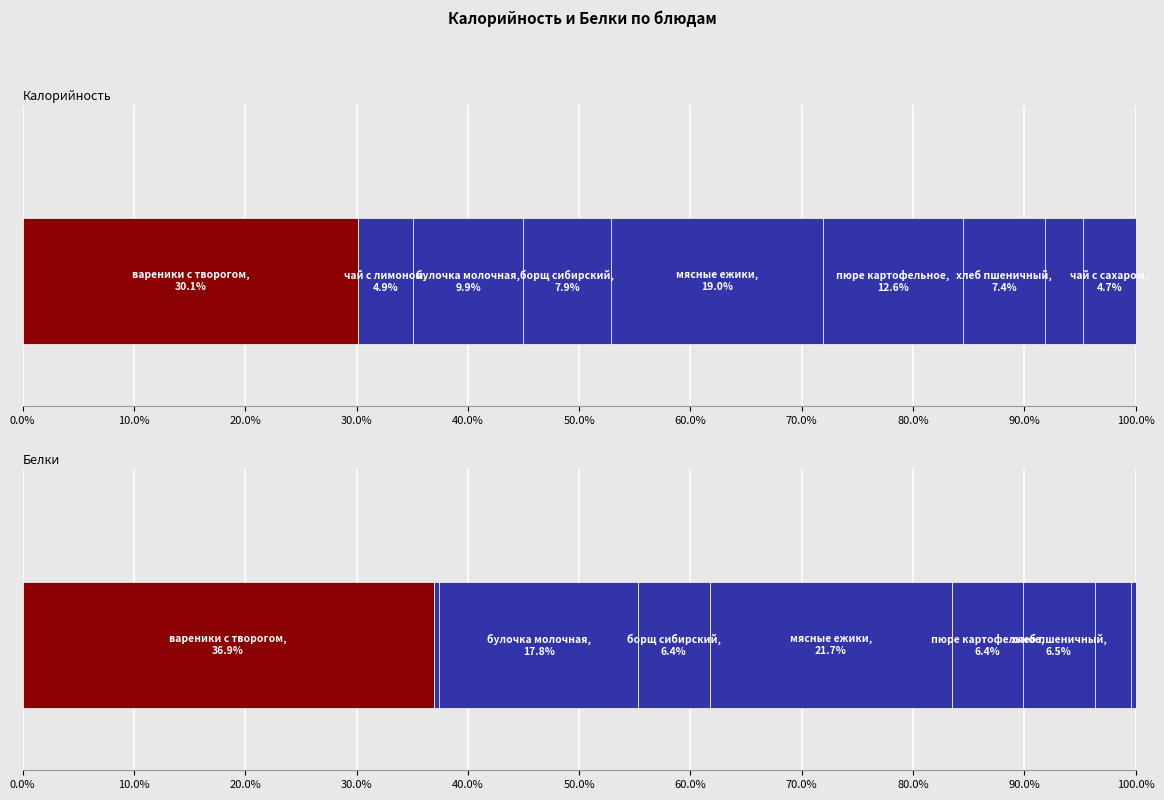

Which category has the highest value in the Калорийность series?

вареники с творогом